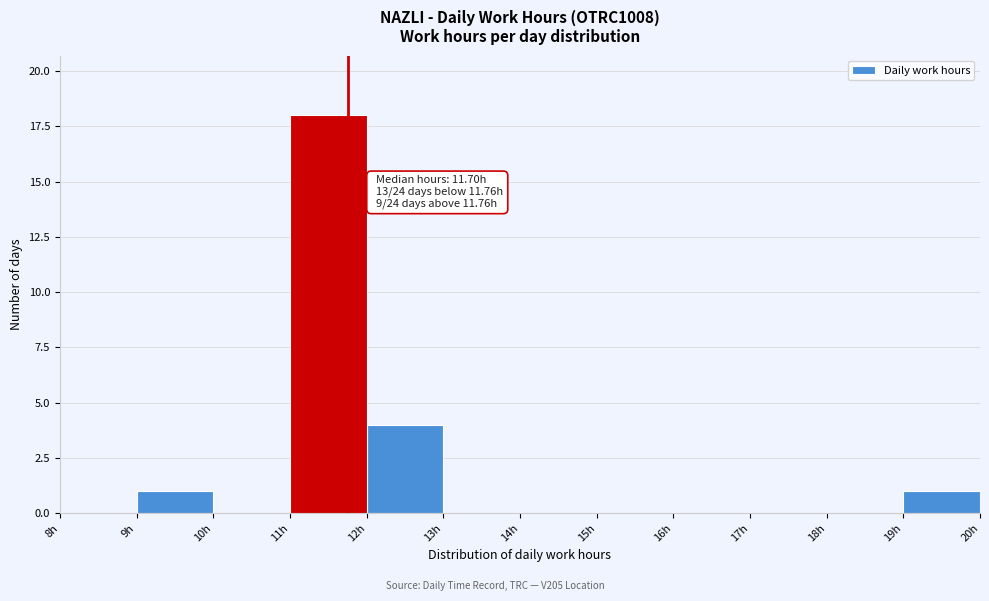

Over which range of the x-axis is the bar tallest?

11 to 12